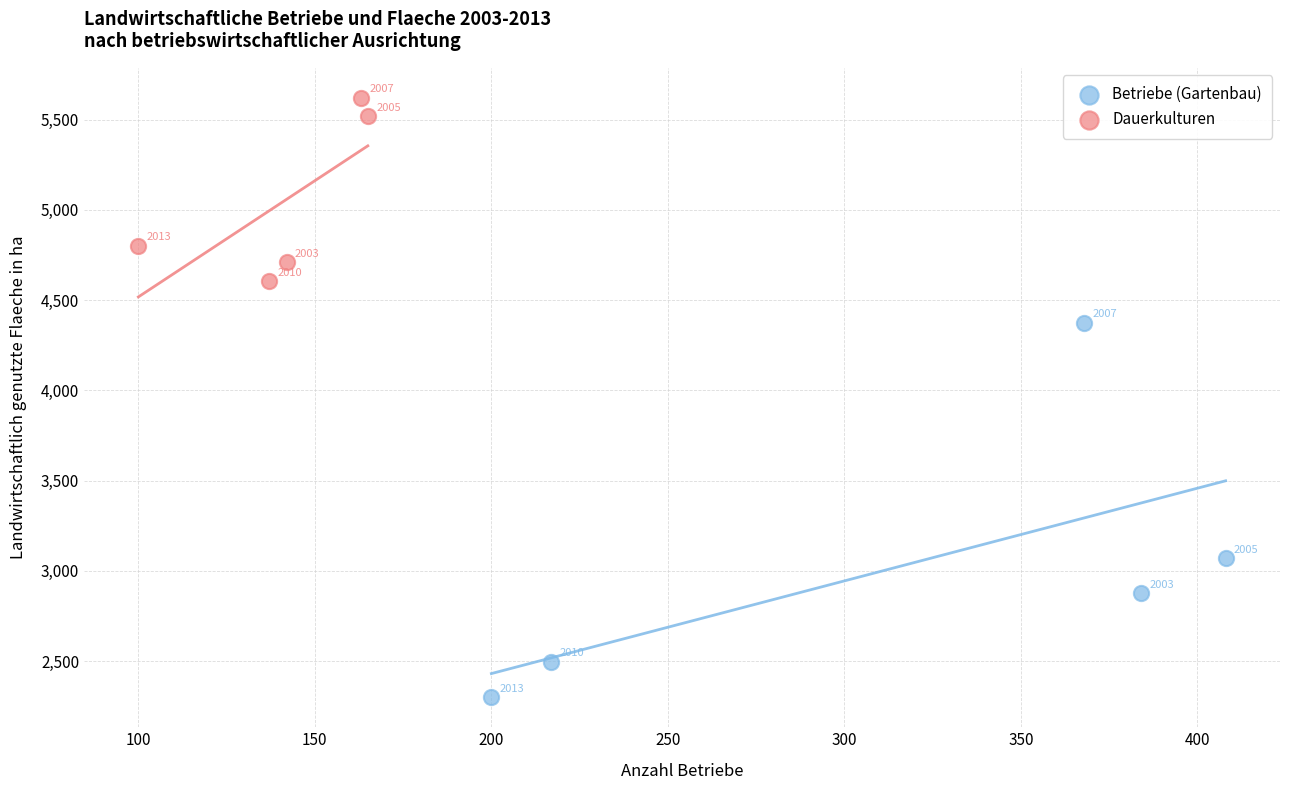

Which series reaches the minimum Y coordinate?

Betriebe (Gartenbau)